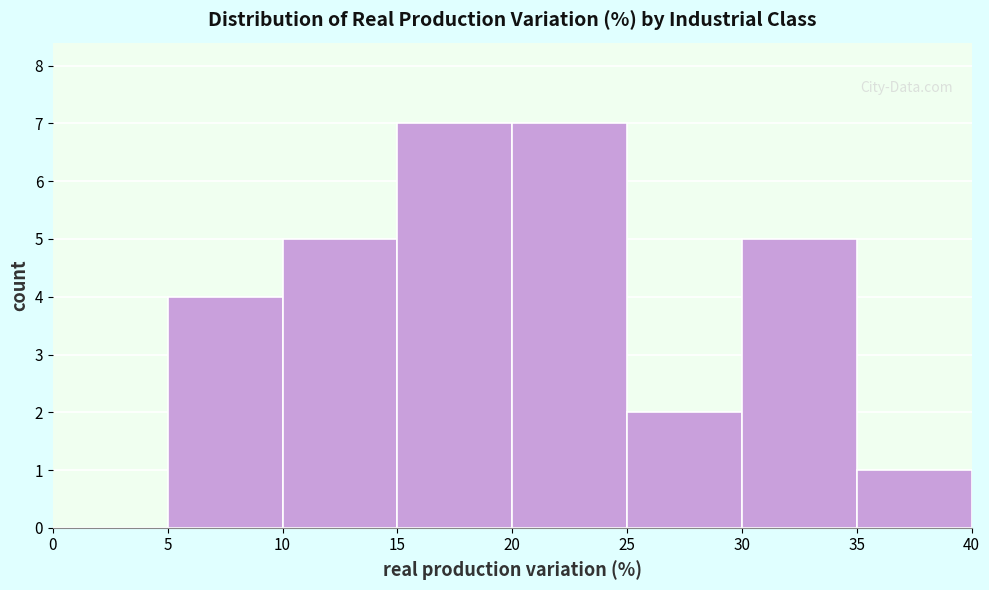

Reading left to right, list every bar in this chart as the range it spans on the x-axis followed by its height. The values are not printed on the chart, so give them approximately, as read against the axis.

0 to 5: 0
5 to 10: 4
10 to 15: 5
15 to 20: 7
20 to 25: 7
25 to 30: 2
30 to 35: 5
35 to 40: 1